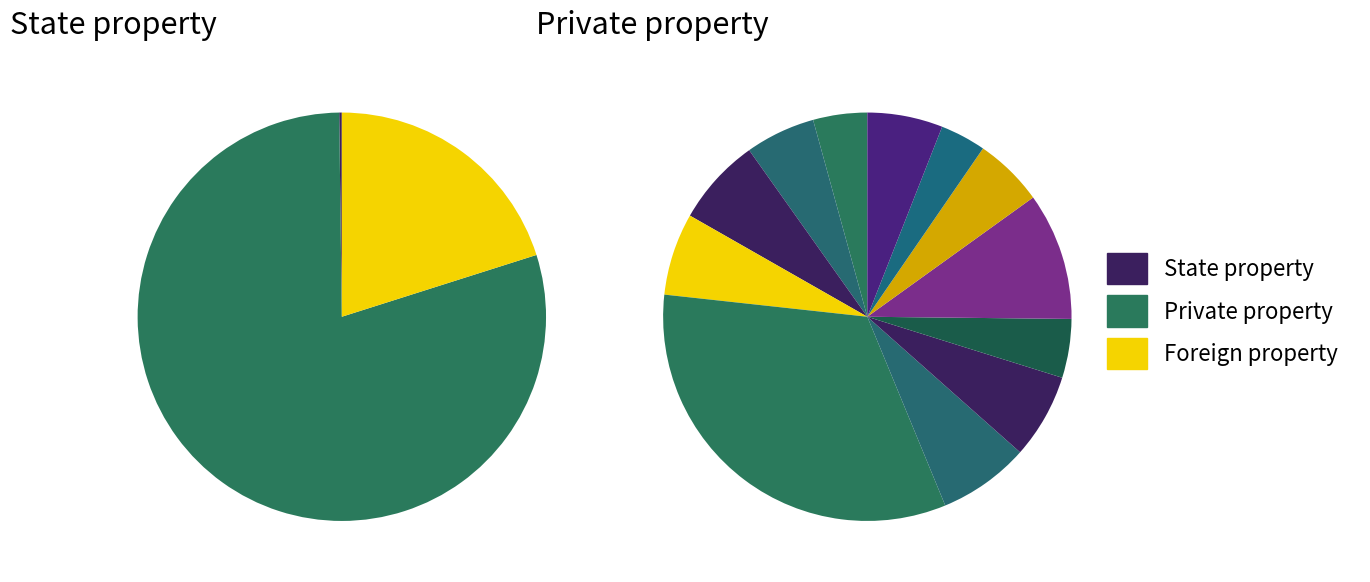

Between 4 and 11, which series saw the biggest shift?

foreign_property